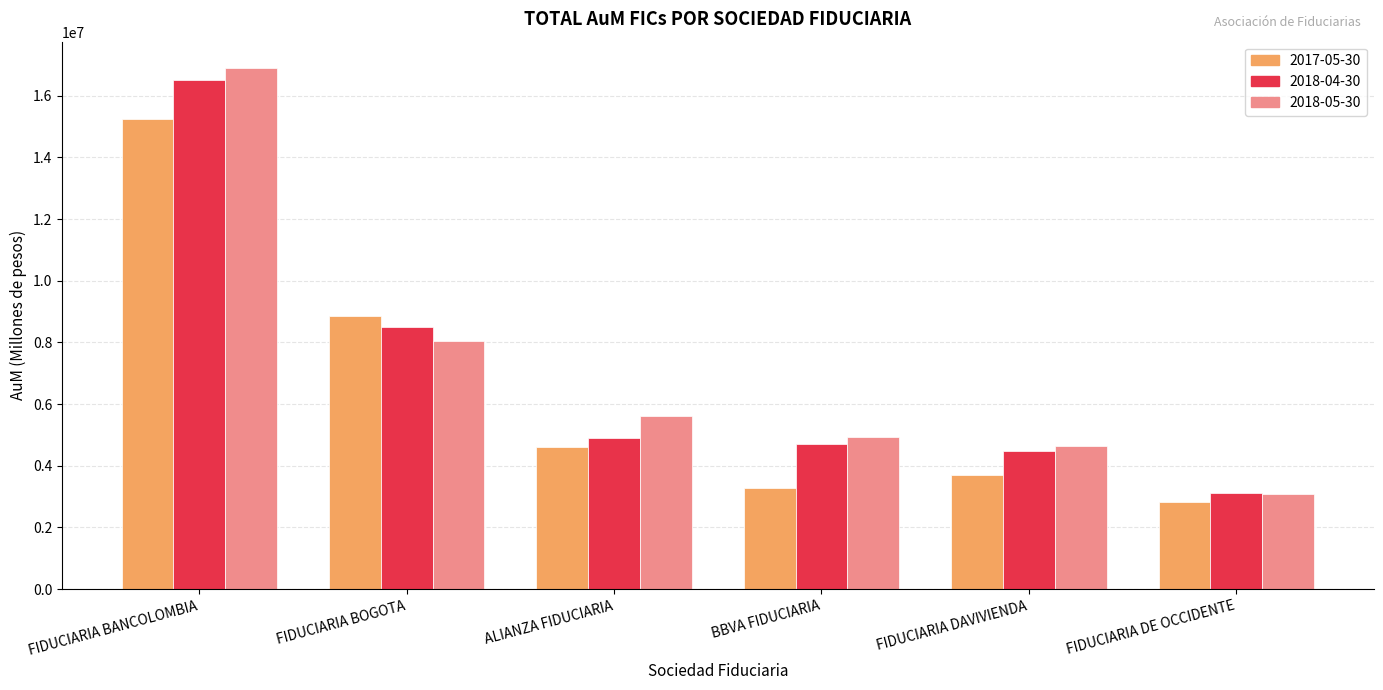

What is the label of the 3rd bar from the right?

BBVA FIDUCIARIA